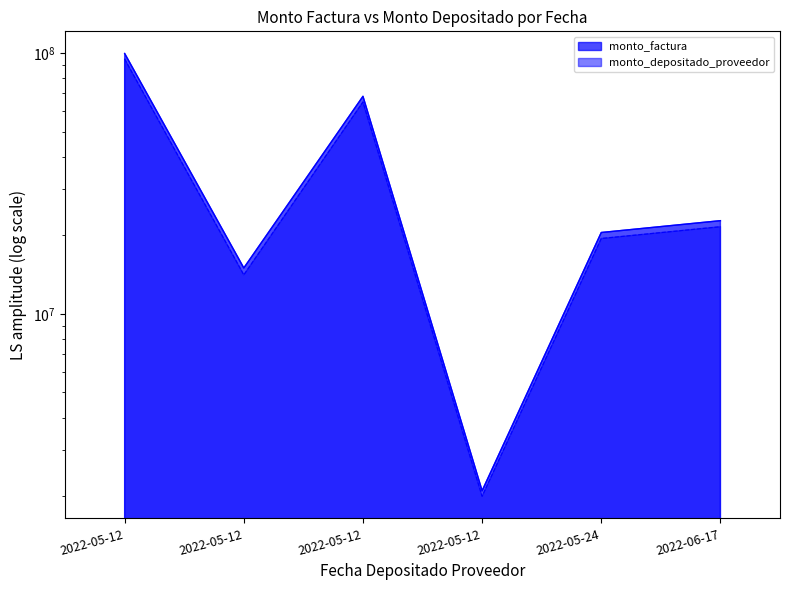

True or false: monto_depositado_proveedor and monto_factura cross at least once.

False